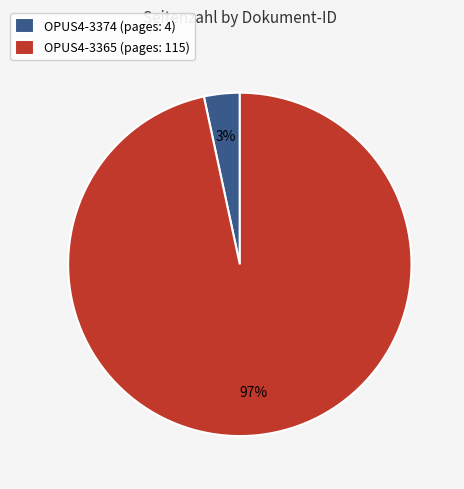

To the nearest percent, what percentage of the pie is OPUS4-3374?

3%